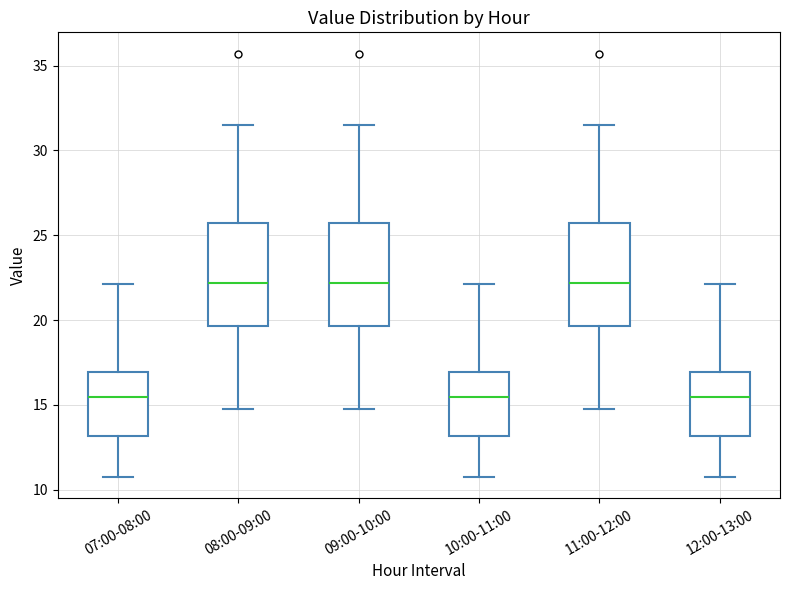

Reading left to right, transcribe this box plot: for each box, give where its median line is, the range the box spans, and where its two whiskers end, as read against the y-axis. The values are not printed on the chart, so give them approximately, as read against the axis.

07:00-08:00: median 15.5, box 13.0 to 17.0, whiskers 10.5 to 22.0
08:00-09:00: median 22.0, box 19.5 to 26.0, whiskers 14.5 to 31.5
09:00-10:00: median 22.0, box 19.5 to 26.0, whiskers 14.5 to 31.5
10:00-11:00: median 15.5, box 13.0 to 17.0, whiskers 10.5 to 22.0
11:00-12:00: median 22.0, box 19.5 to 26.0, whiskers 14.5 to 31.5
12:00-13:00: median 15.5, box 13.0 to 17.0, whiskers 10.5 to 22.0